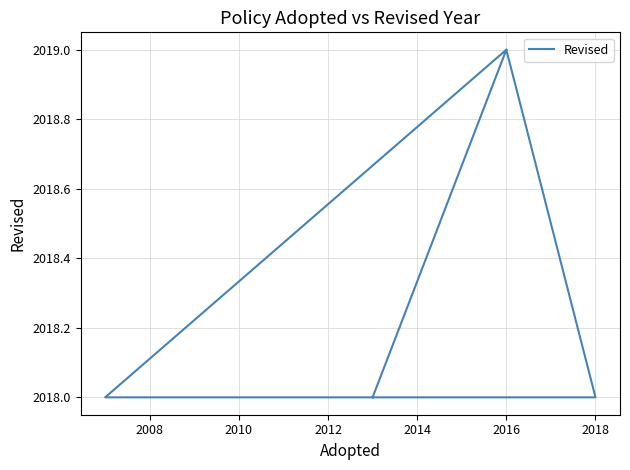

Reading left to right, list all the values displayed in this chart.

2018	2019	2018	2018	2018	2018	2019